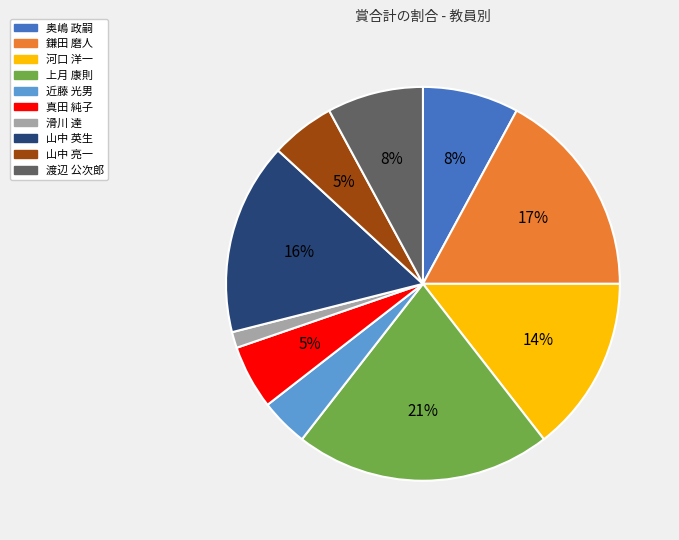

To the nearest percent, what is the combined percentage of 上月 康則 and 奥嶋 政嗣?

29%